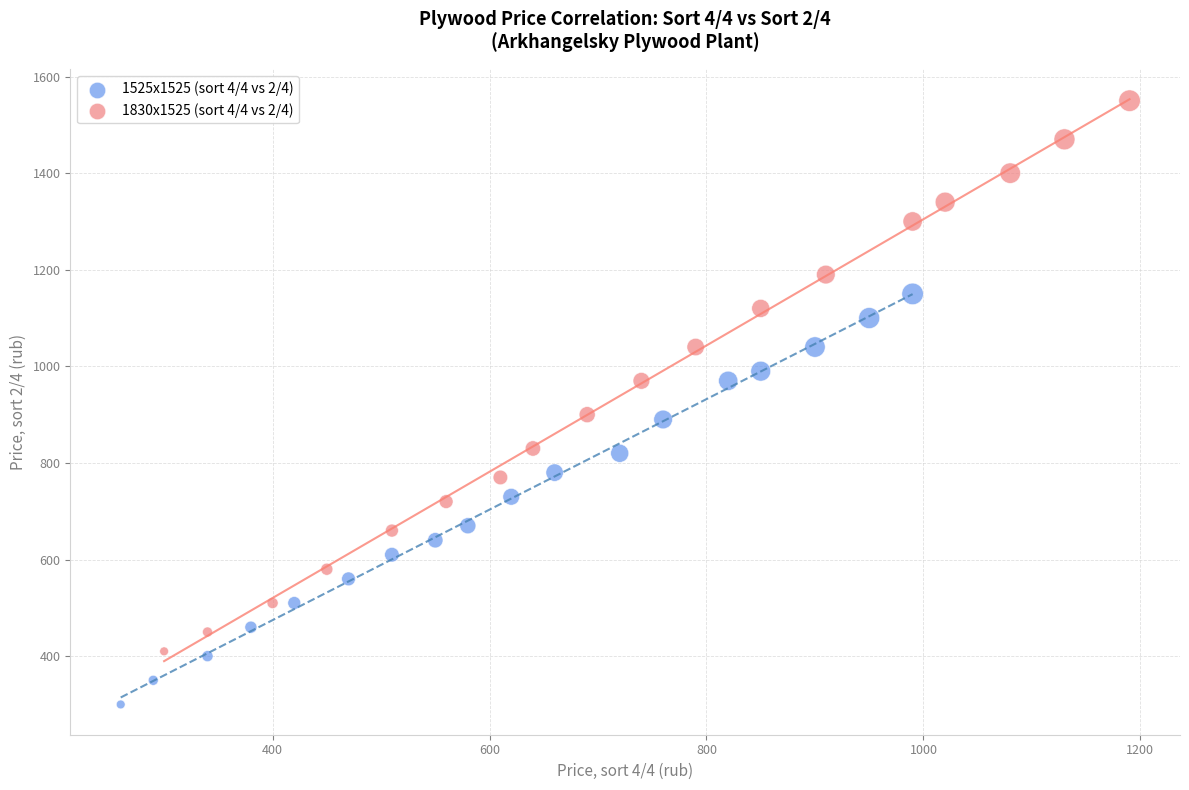

Which series has the widest spread of Y values?

1830x1525 (sort 4/4 vs 2/4)